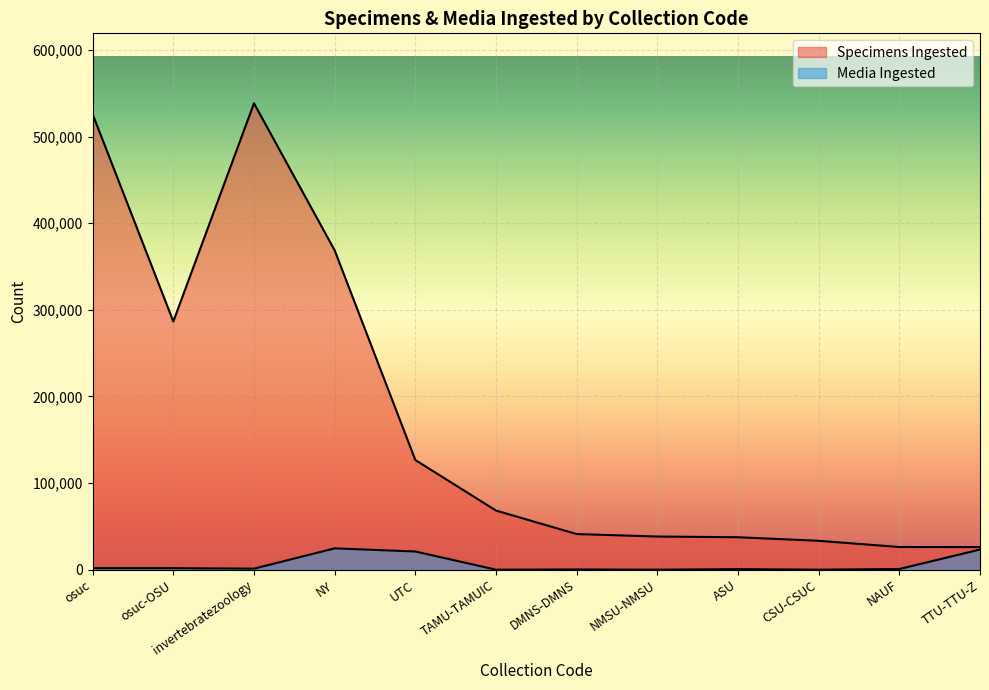

Which series has the largest total across all categories?

Specimens Ingested